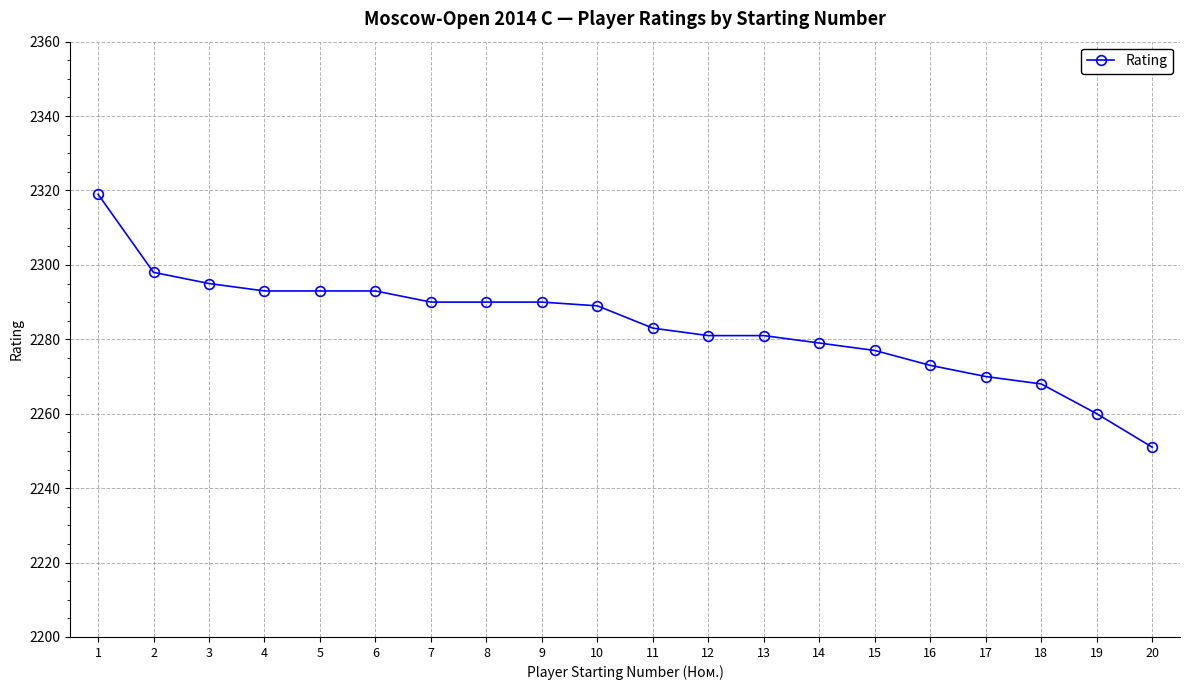

At which category does the chart reach its minimum across all series?

20